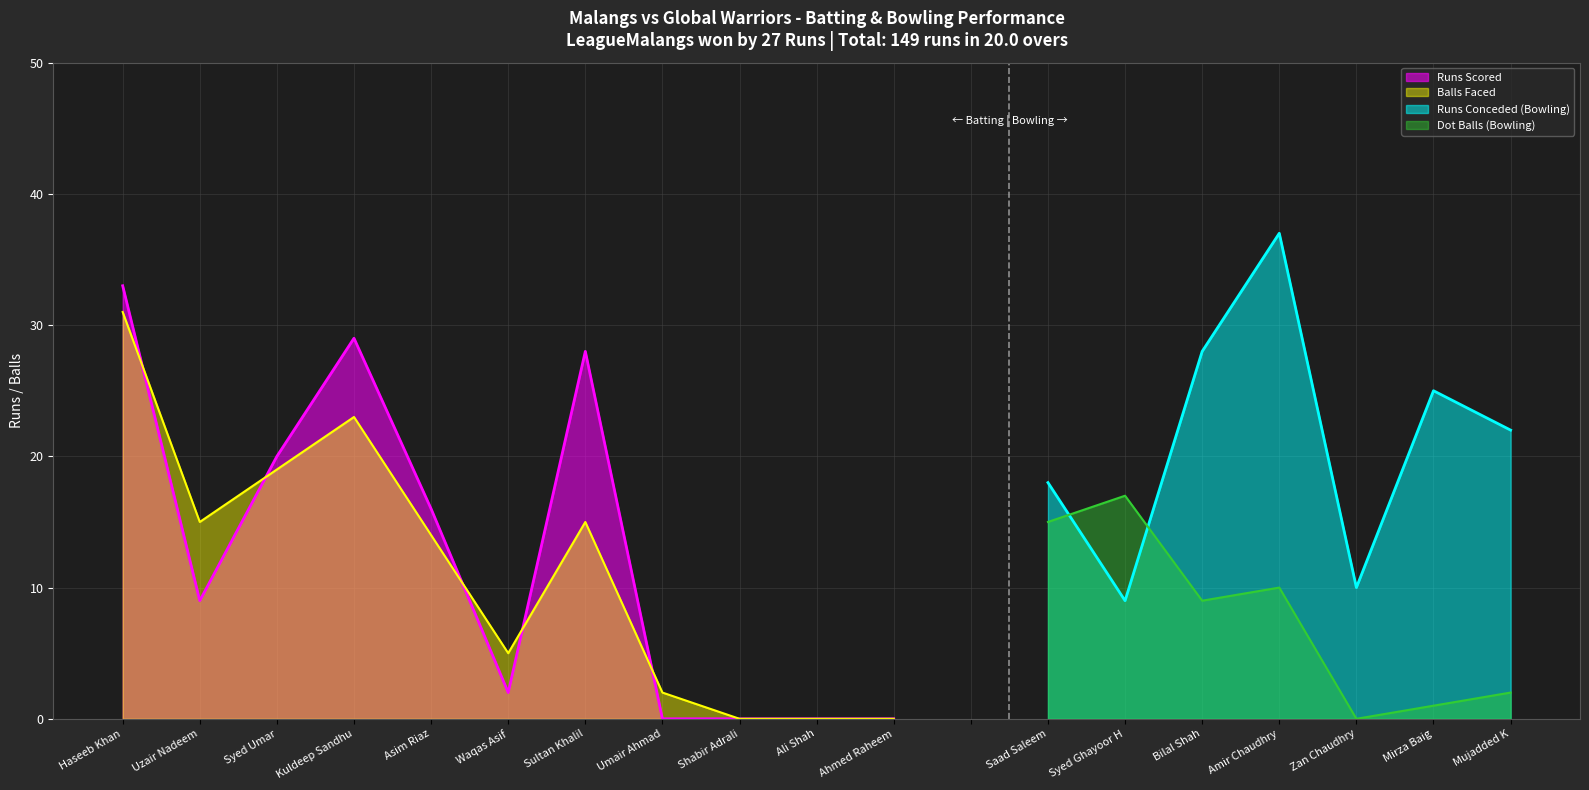

Which category has the highest value across all series?

Haseeb Khan